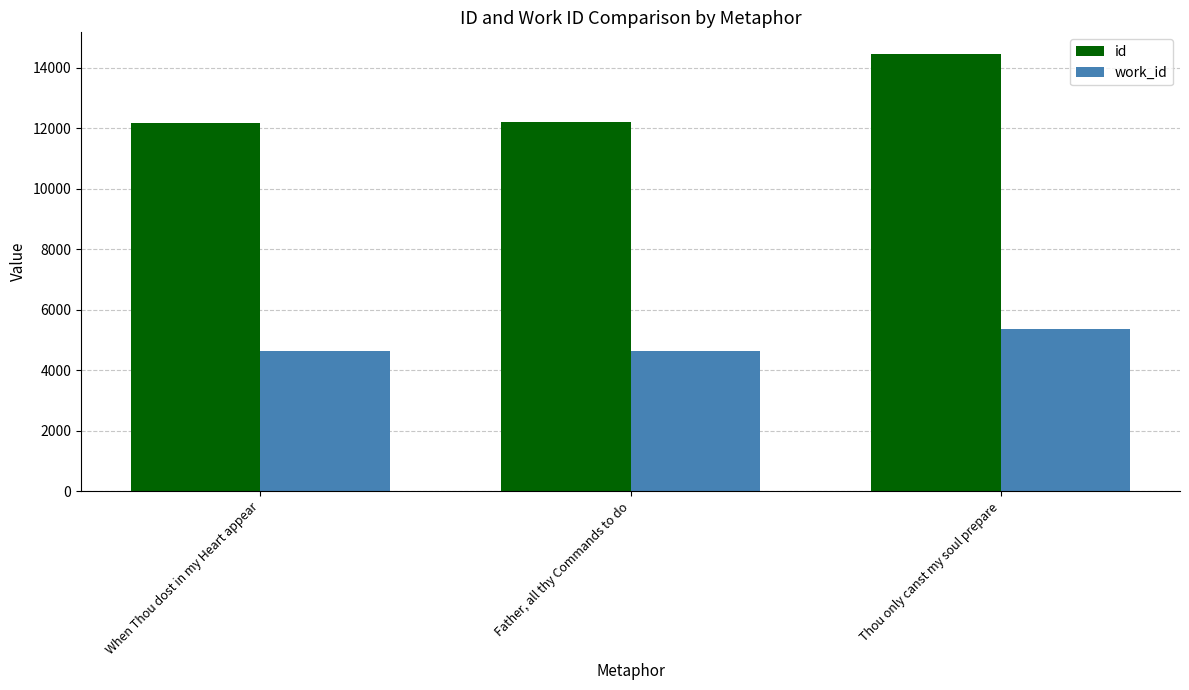

Where is work_id nearest to the value 4998?

Father, all thy Commands to do